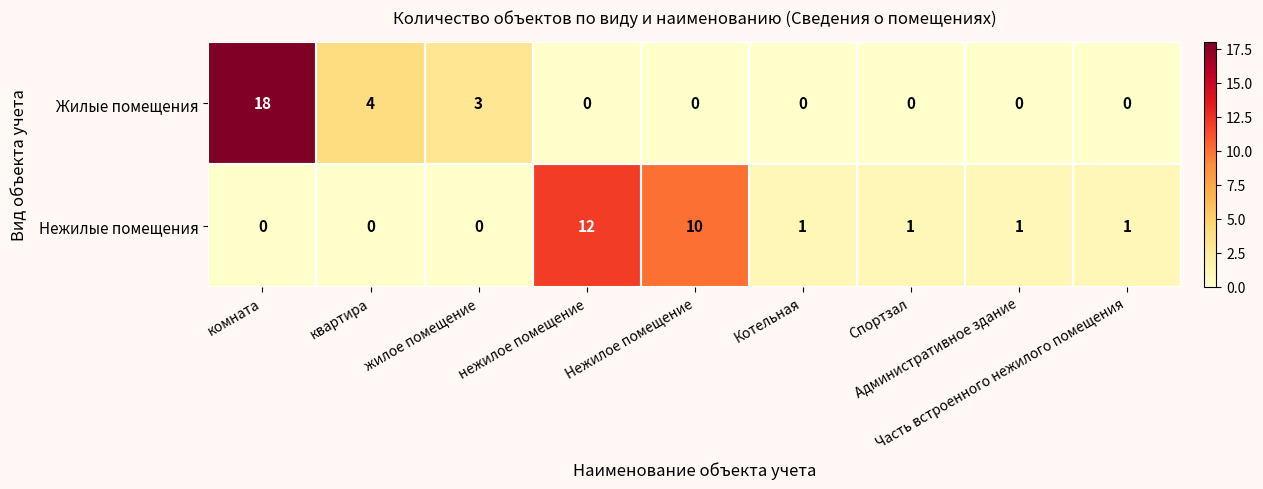

How many distinct data groups are displayed?

2